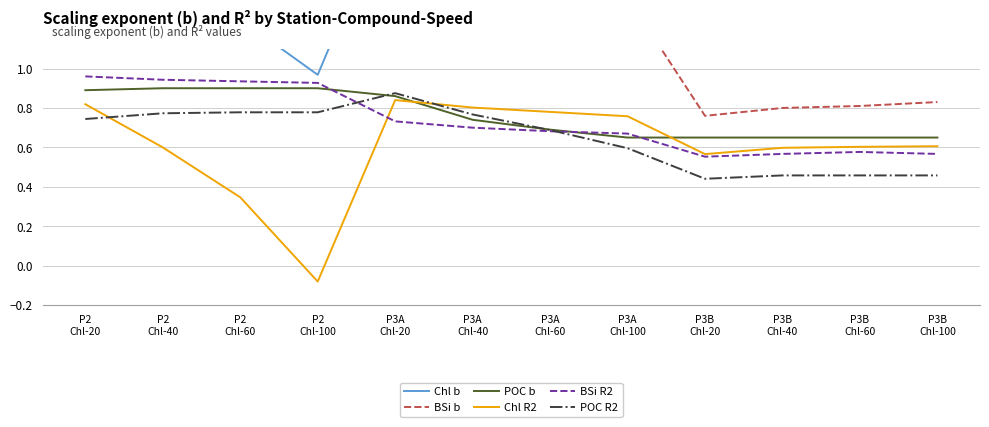

Which has a higher value, P3B
Chl-60 or P3A
Chl-100?

P3A
Chl-100